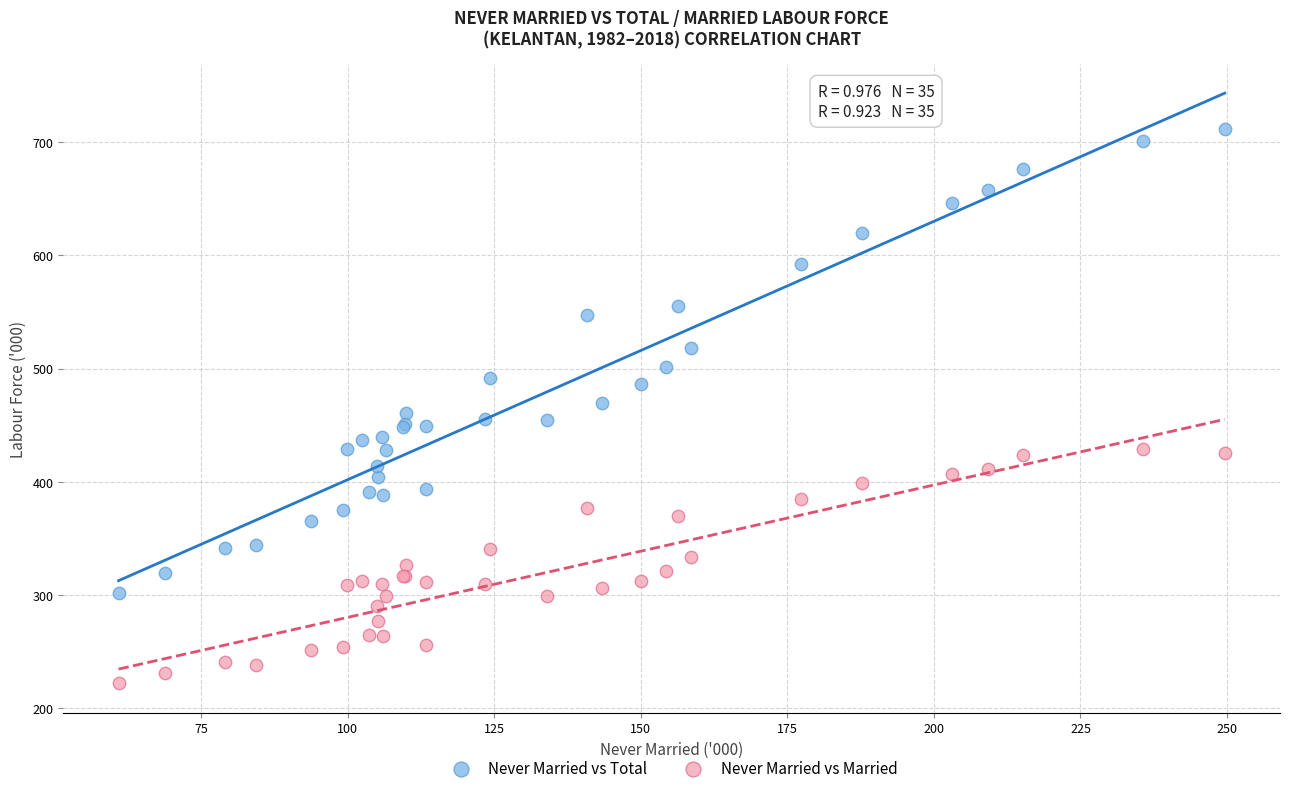

Which series contains the lowest Y value?

Never Married vs Married